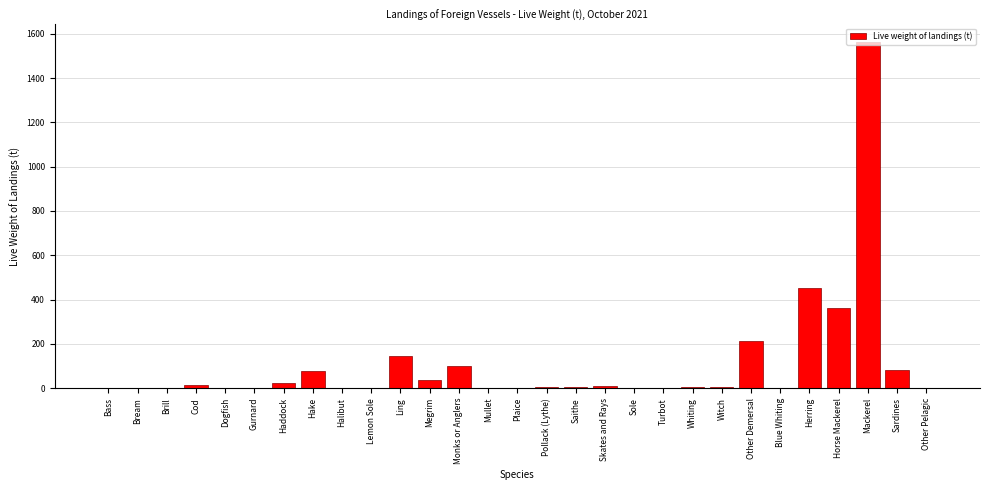

Between Herring and Witch, which is larger?

Herring